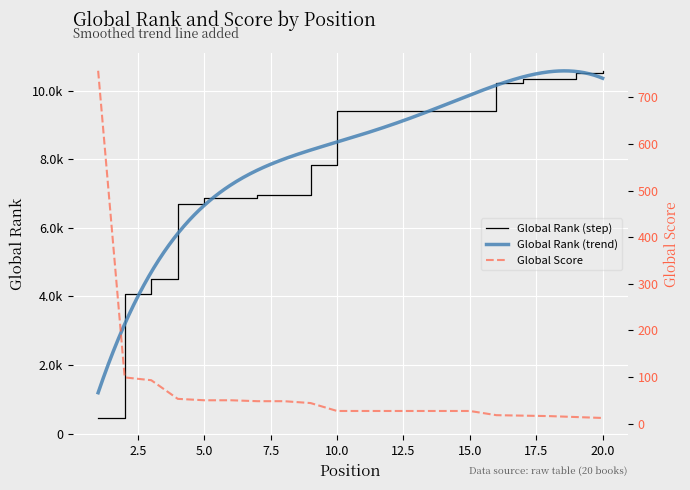

The Global Score series shows 19 at 7. True or false?

False